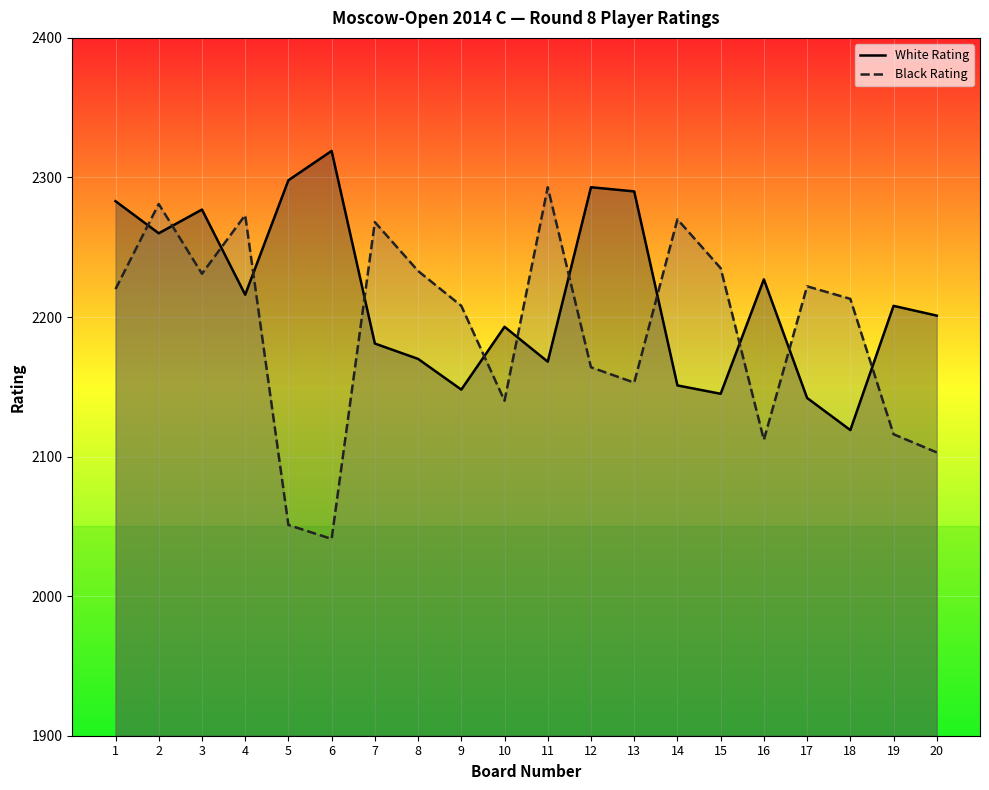

How many data points in White Rating are less than 2208?

10